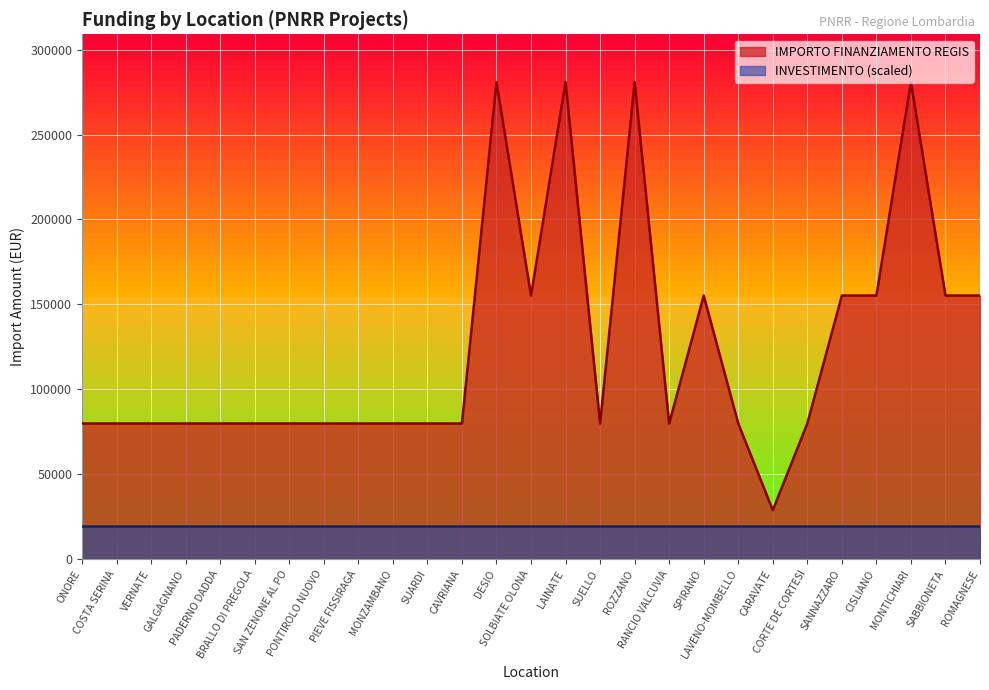

How many interior local peaks (higher than both neighbors) does the data have?

5